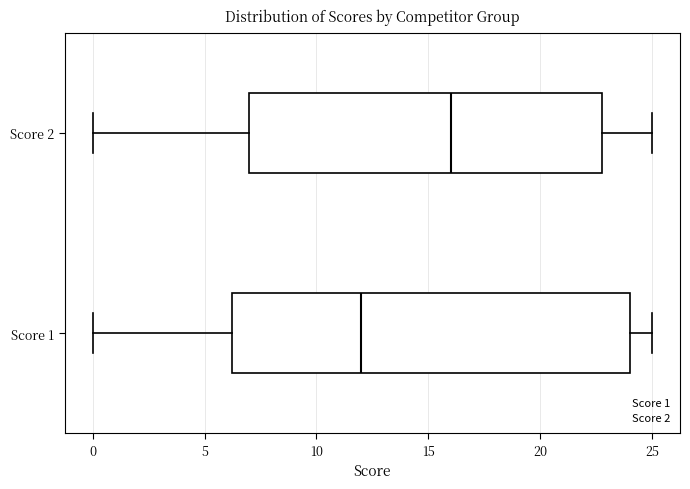

Reading bottom to top, read every box against the x-axis: the position of its median line, the range the box covers, and the ends of its whiskers. The values are not printed on the chart, so give them approximately, as read against the axis.

Score 1: median 12.0, box 6.5 to 24.0, whiskers 0.0 to 25.0
Score 2: median 16.0, box 7.0 to 23.0, whiskers 0.0 to 25.0